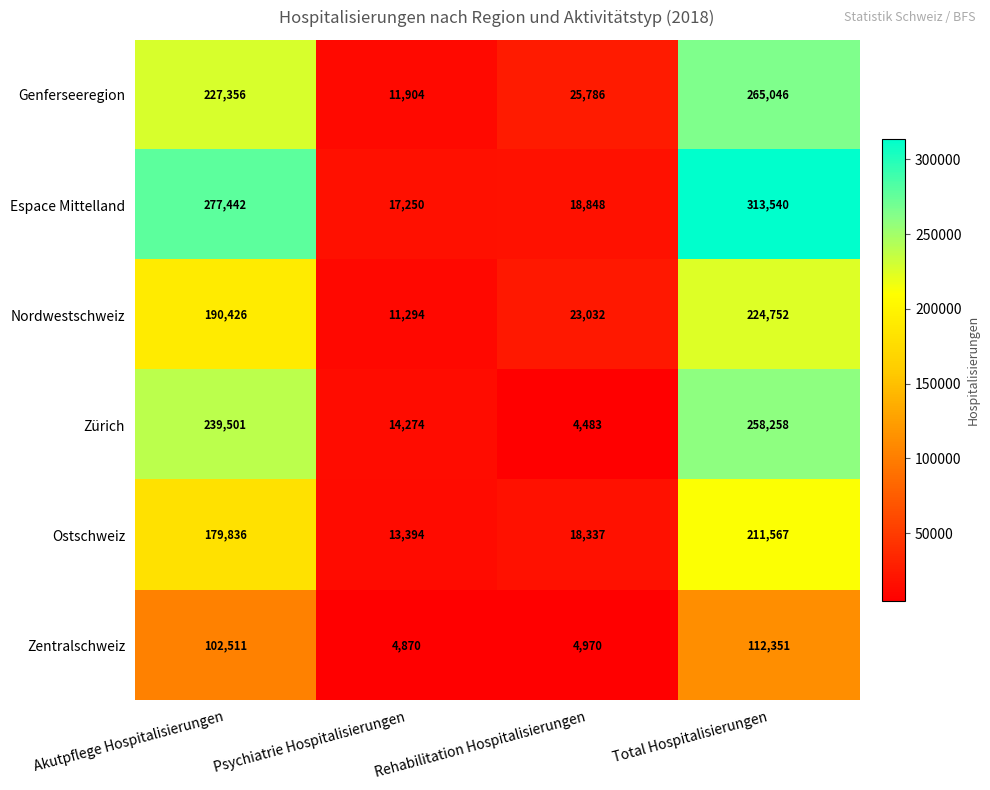

What is the average value of the Genferseeregion series?

132523